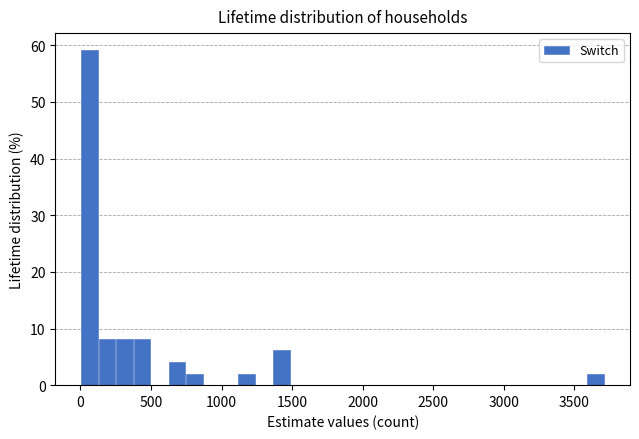

Read against the x-axis, roughly where is the centre of the tallest bar?

50